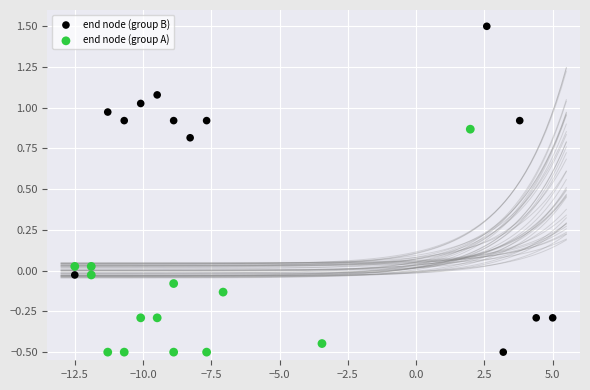

Which series has the largest Y range (max minus min)?

end node (group B)